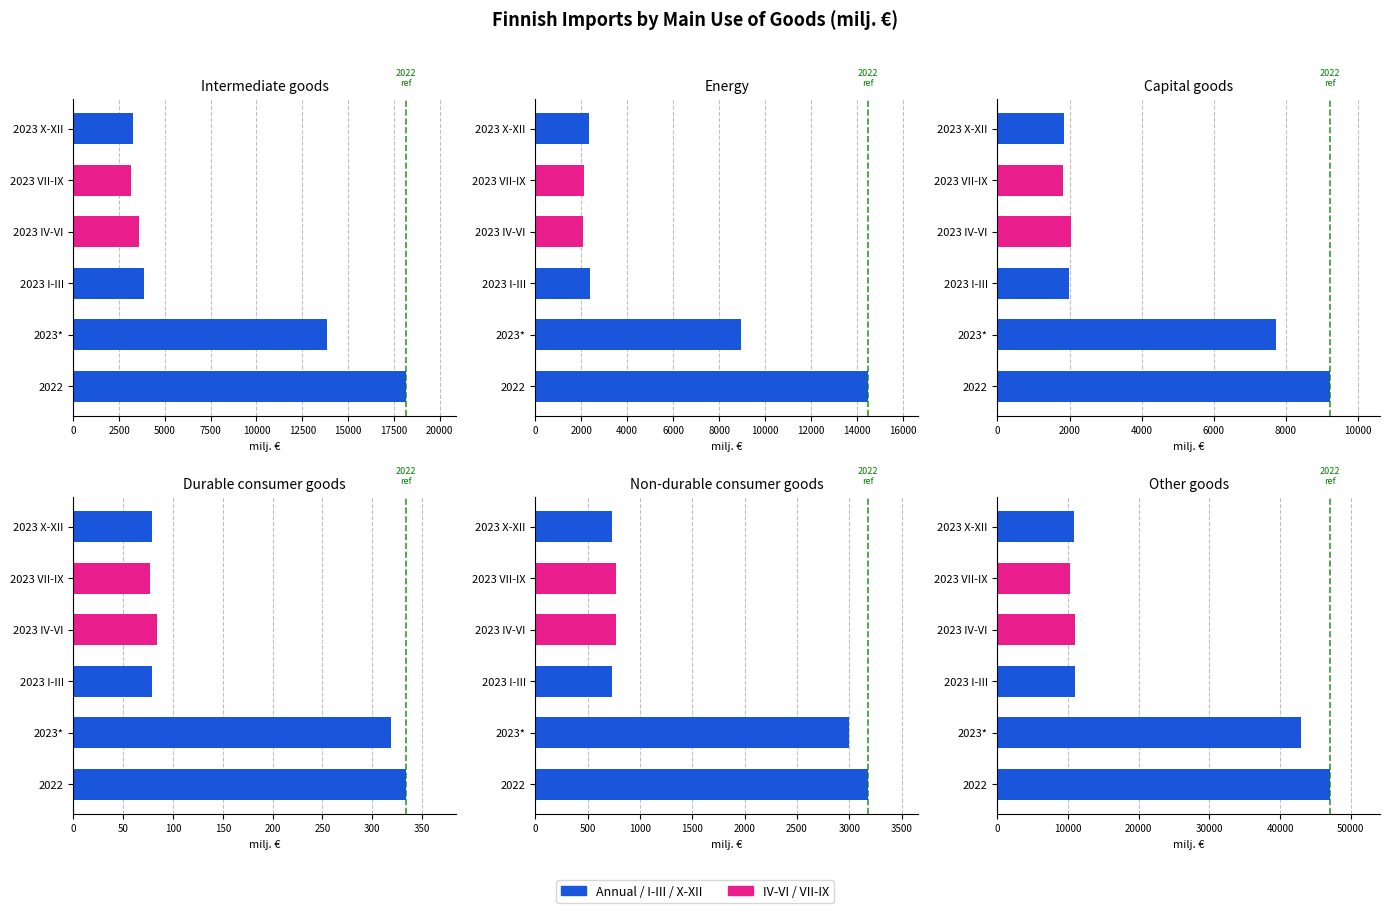

At how many categories does at least one series exceed 32399?

2